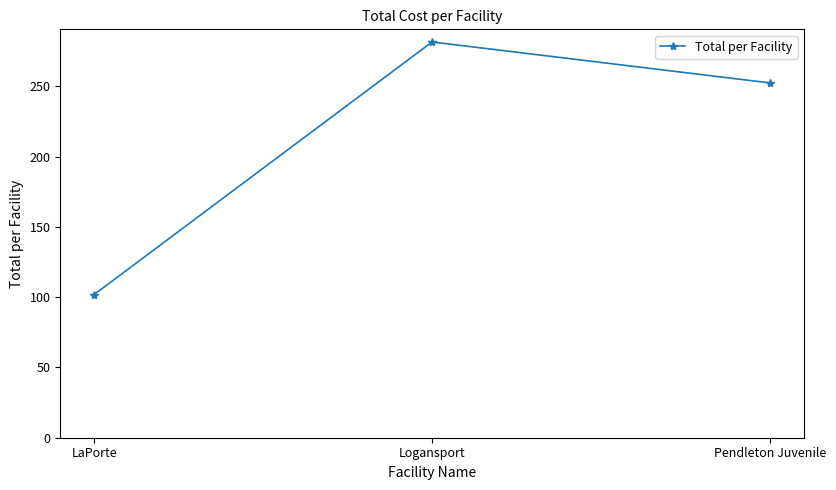

Reading left to right, list all the values displayed in this chart.

101.8	281.5	252.4